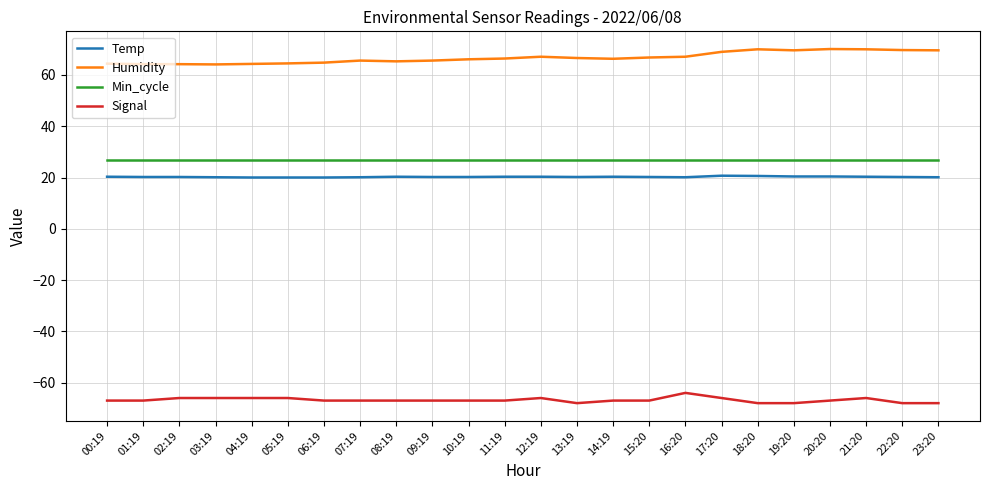

What are all the series names shown in the legend?

Temp, Humidity, Min_cycle, Signal